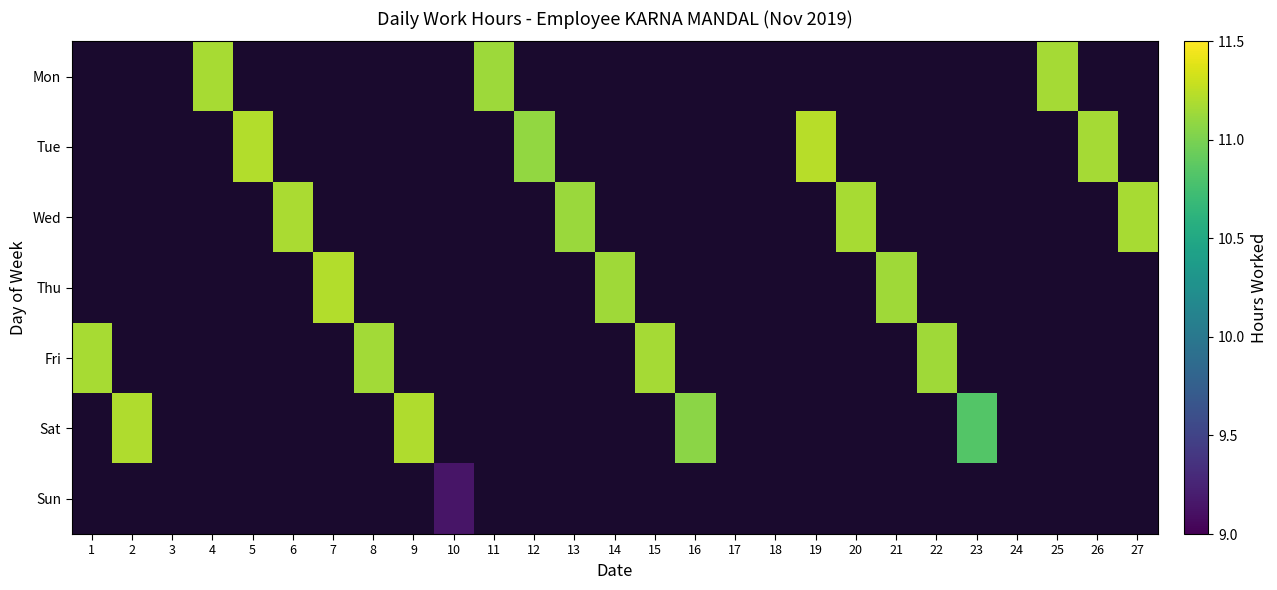

How many data points in Thu are above 11?

3